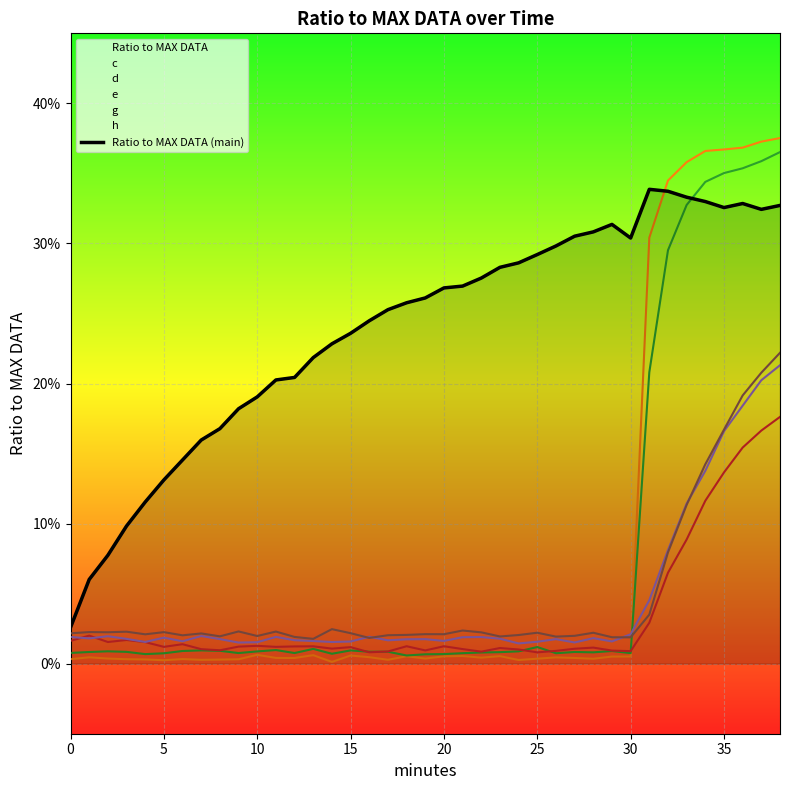

True or false: the data has more than 0 interior local peaks.

True